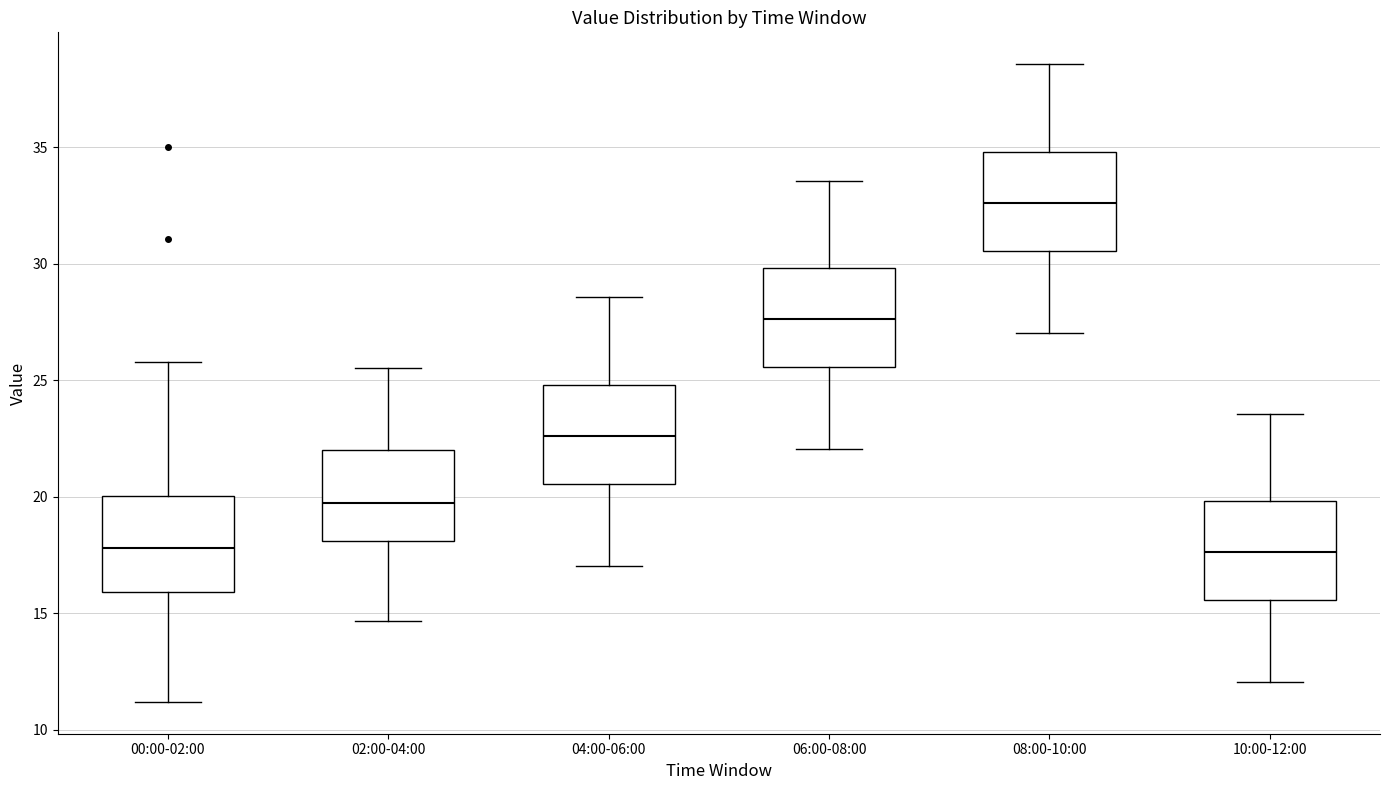

Reading left to right, transcribe this box plot: for each box, give where its median line is, the range the box spans, and where its two whiskers end, as read against the y-axis. The values are not printed on the chart, so give them approximately, as read against the axis.

00:00-02:00: median 18.0, box 16.0 to 20.0, whiskers 11.0 to 26.0
02:00-04:00: median 19.5, box 18.0 to 22.0, whiskers 14.5 to 25.5
04:00-06:00: median 22.5, box 20.5 to 25.0, whiskers 17.0 to 28.5
06:00-08:00: median 27.5, box 25.5 to 30.0, whiskers 22.0 to 33.5
08:00-10:00: median 32.5, box 30.5 to 35.0, whiskers 27.0 to 38.5
10:00-12:00: median 17.5, box 15.5 to 20.0, whiskers 12.0 to 23.5